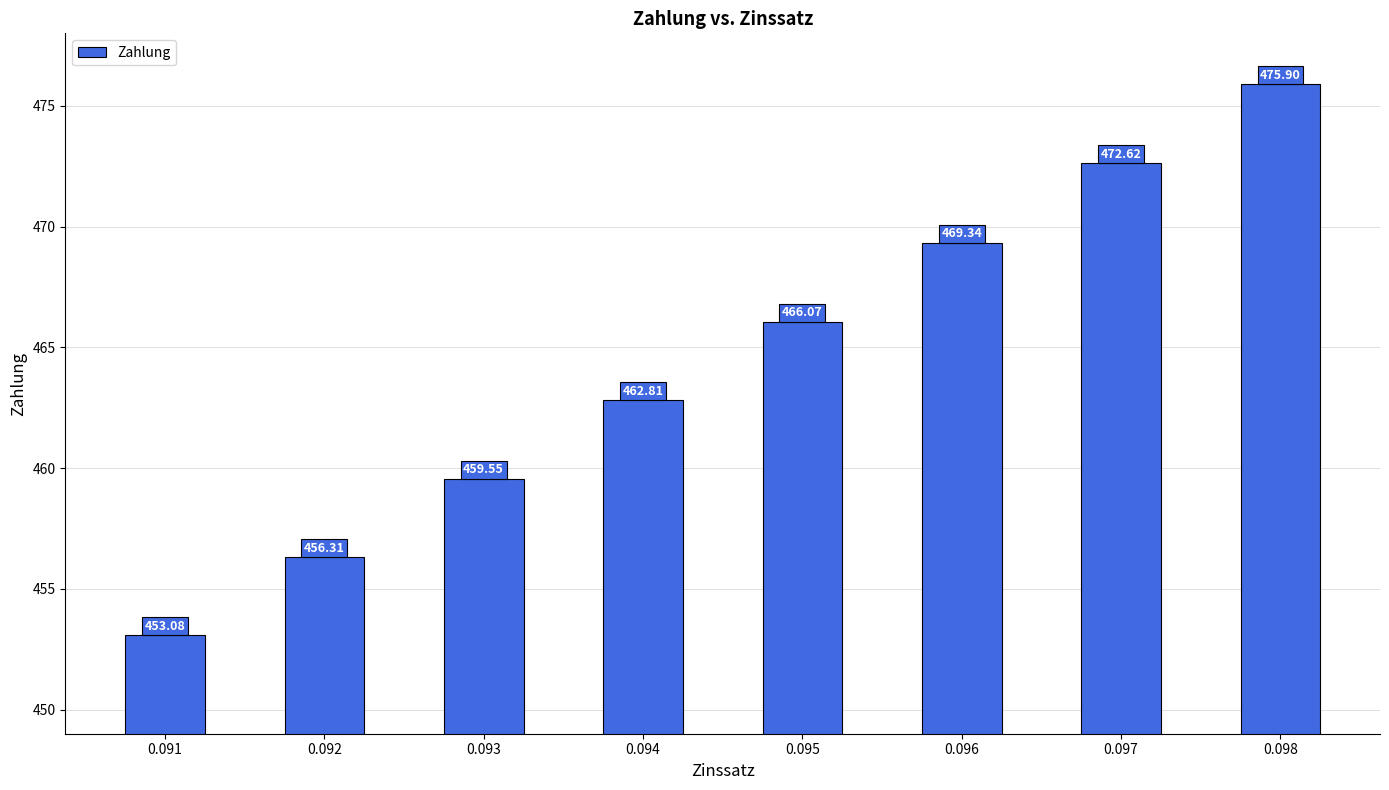

Which label corresponds to the smallest value in the chart?

0.091